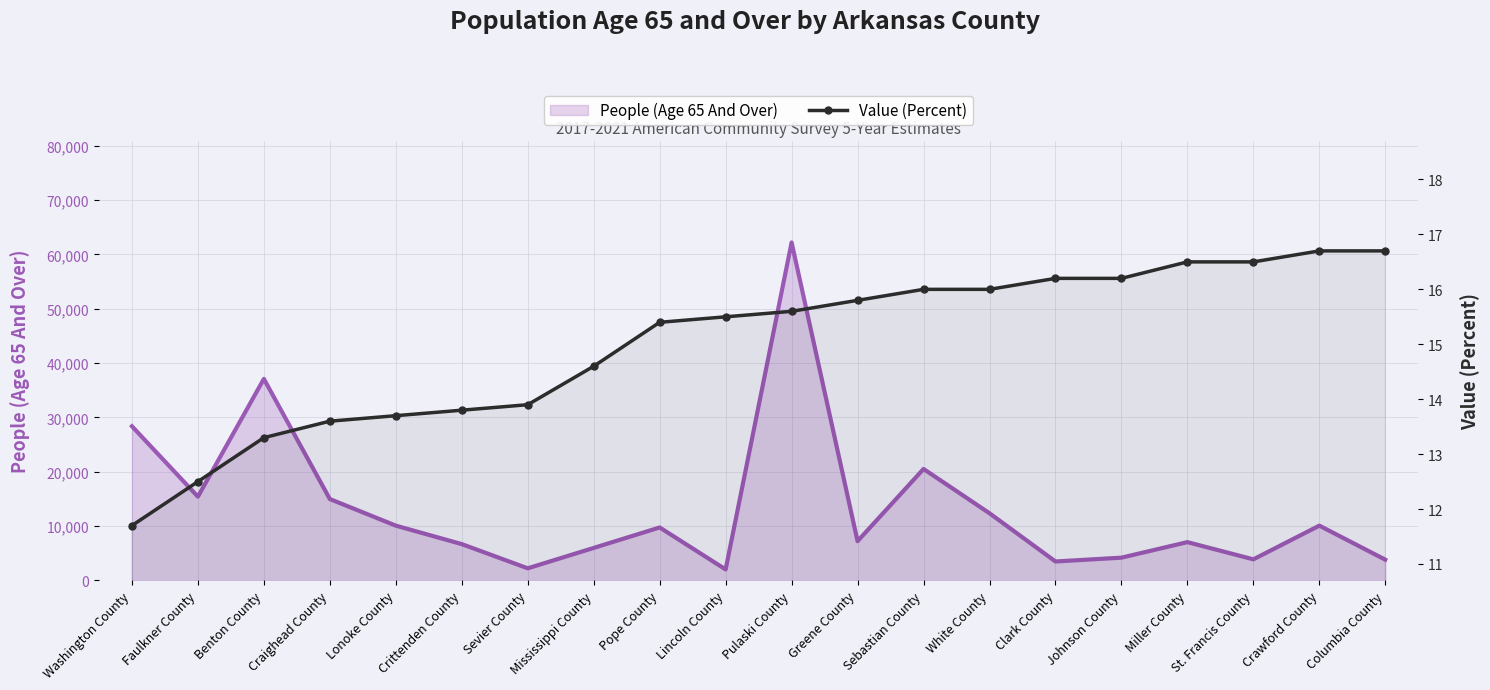

Reading right to left, extract all data points from this chart.

People (Age 65 And Over): 3829.0	10088.0	3887.0	7054.0	4197.0	3493.0	12368.0	20515.0	7231.0	62186.0	2033.0	9753.0	5989.0	2238.0	6690.0	10087.0	14980.0	37085.0	15418.0	28372.0
Value (Percent): 16.7	16.7	16.5	16.5	16.2	16.2	16.0	16.0	15.8	15.6	15.5	15.4	14.6	13.9	13.8	13.7	13.6	13.3	12.5	11.7